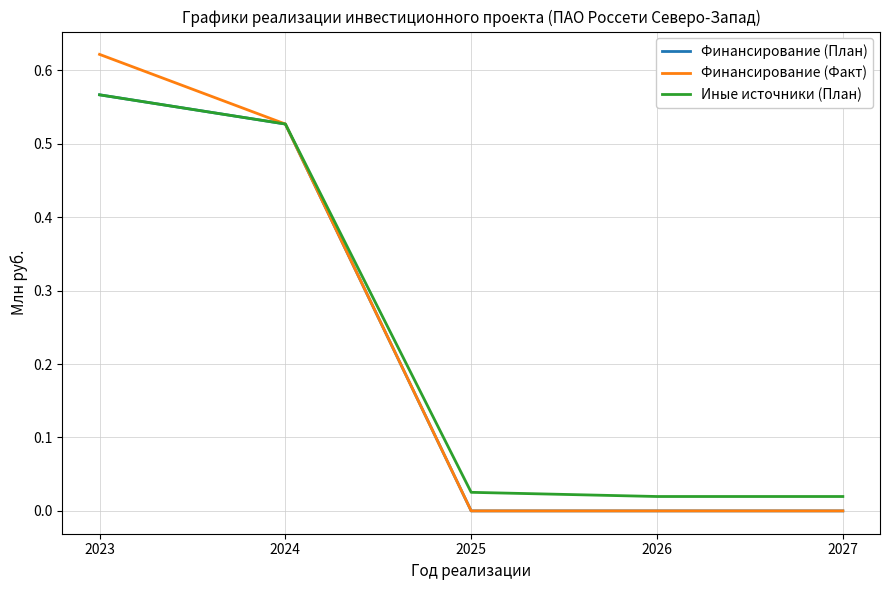

The value of Иные источники (План) at 2027 is 0.0. True or false?

True